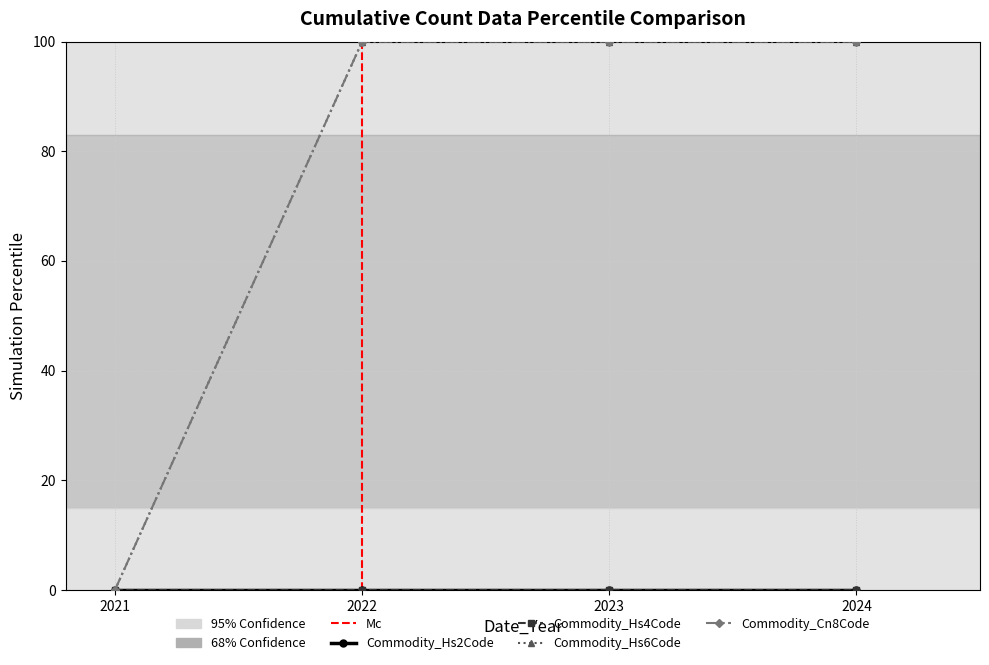

Is this an area chart (filled region under the line)?

No